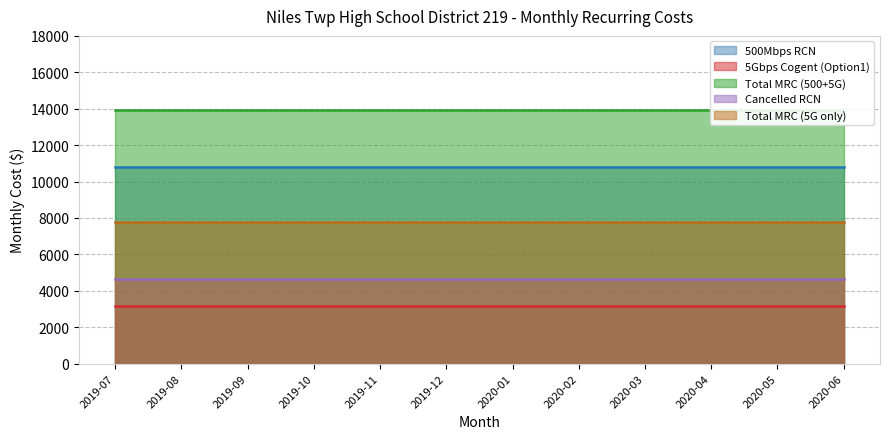

Does the chart have visible grid lines?

Yes